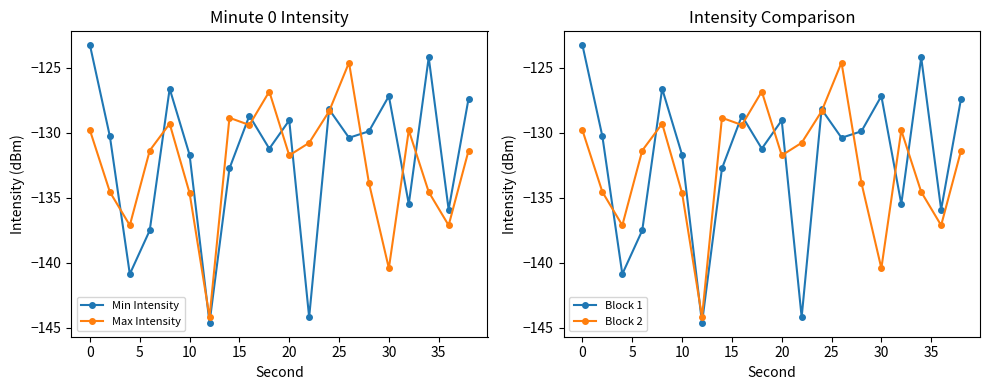

Count the number of data series in this chart.

4